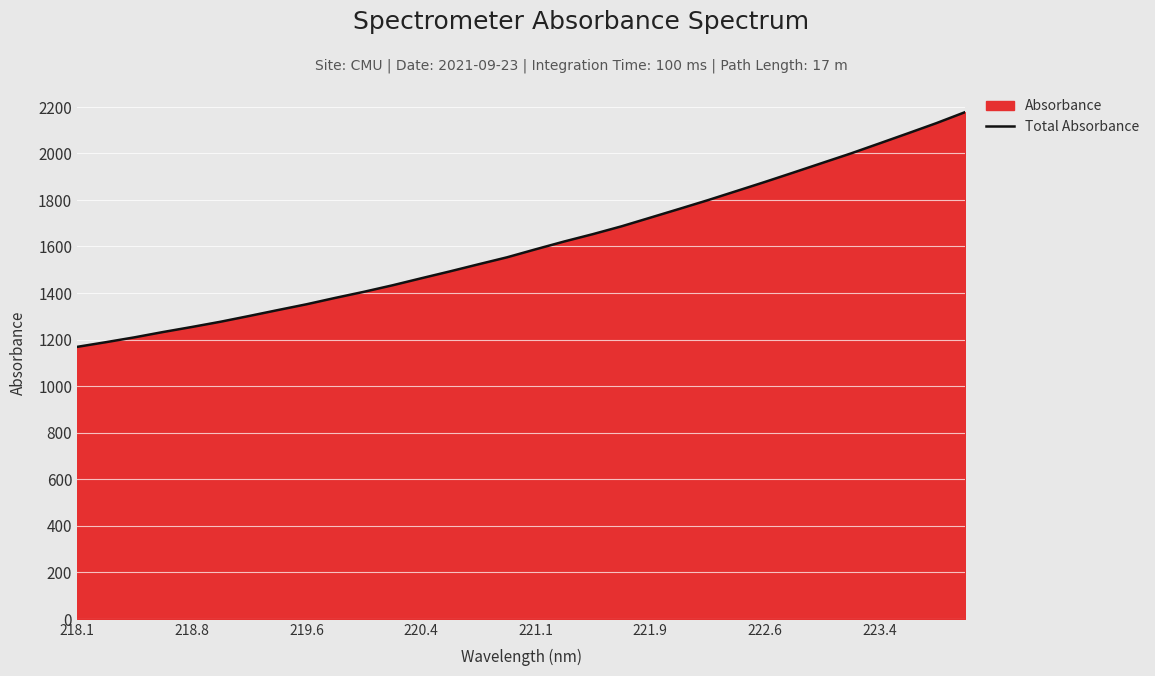

True or false: the data shows 1351.6 at 219.6.

True